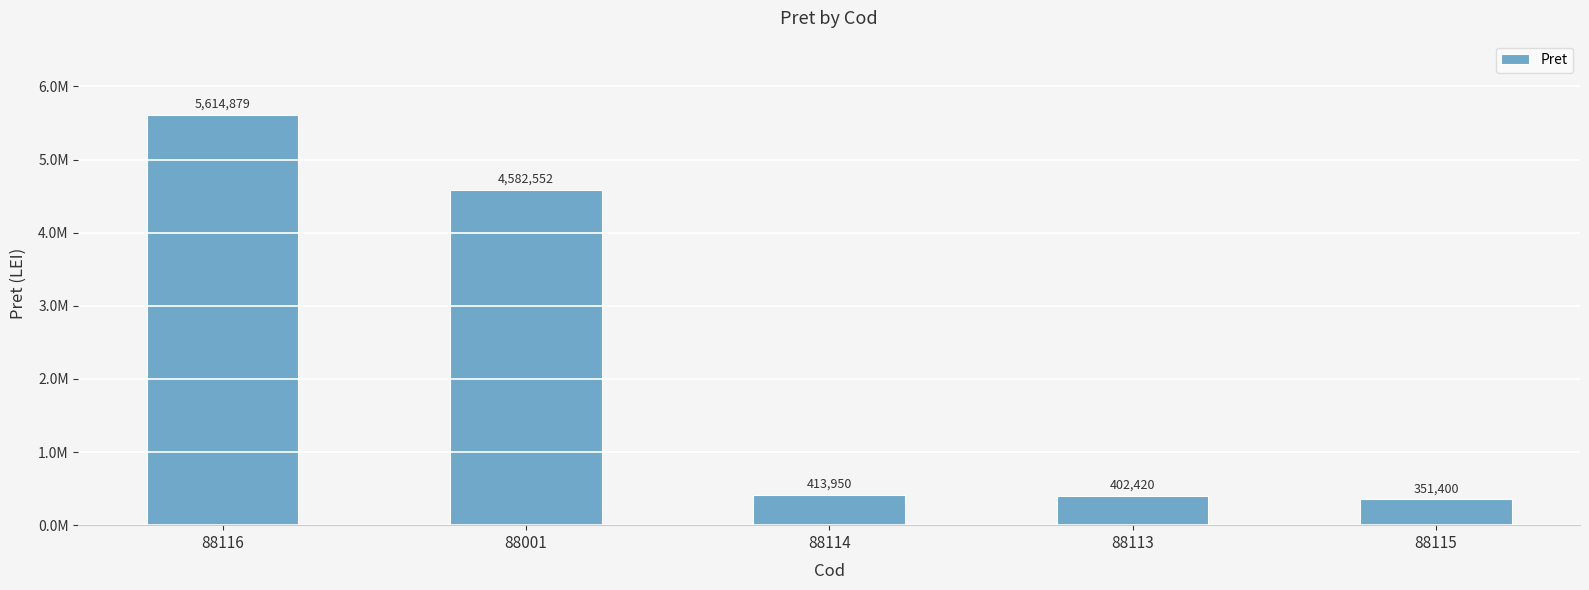

Is it true that the value at 88116 is 5614879?

True